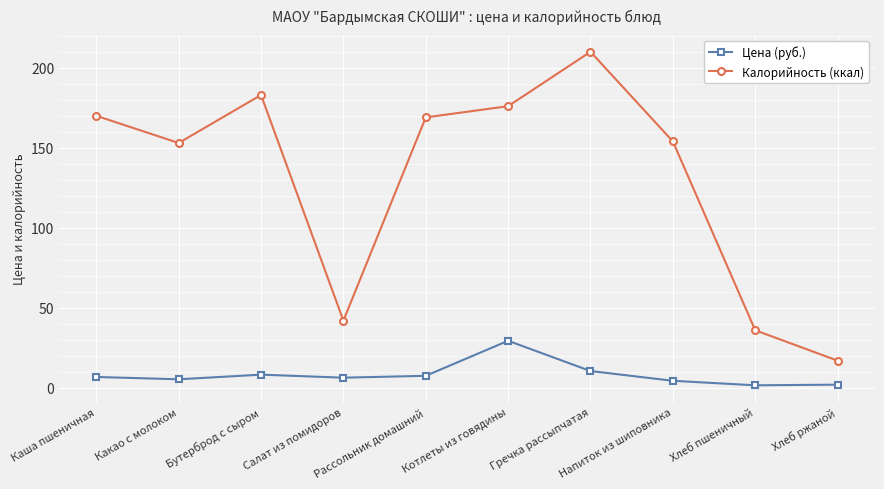

How many lines are shown in the chart?

2